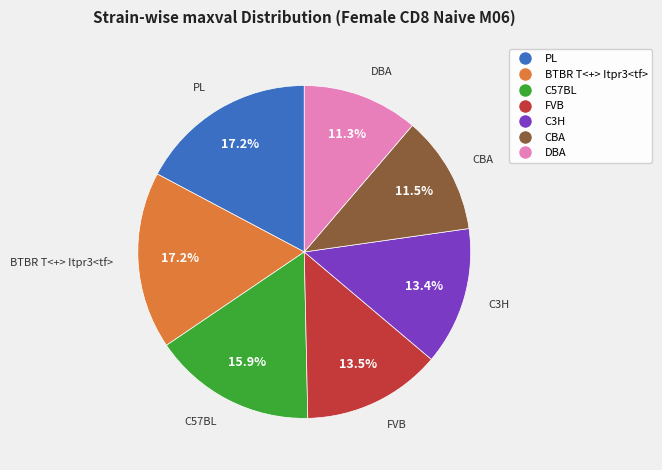

What portion of the pie excludes DBA?

88.7%